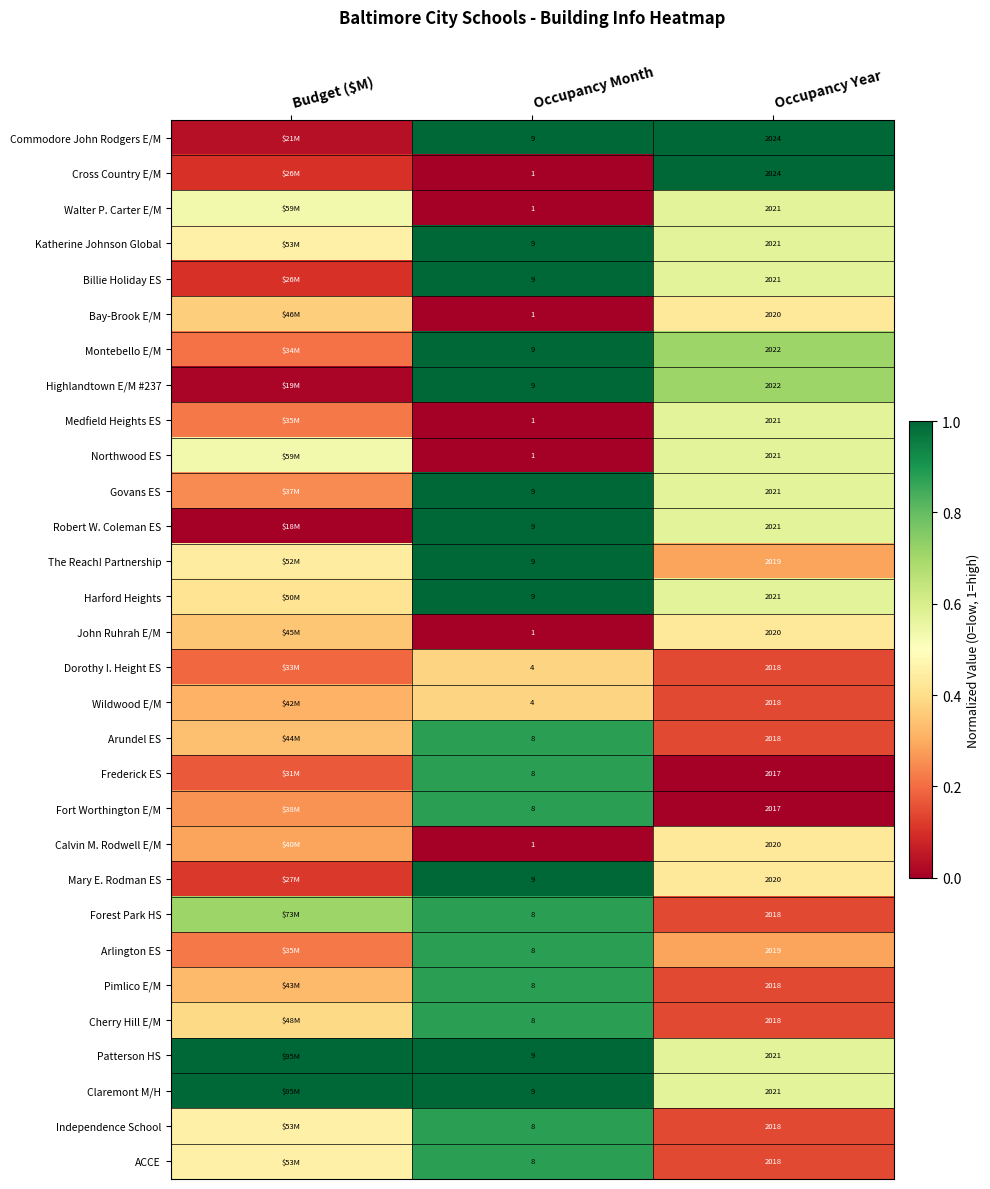

How many data points does each series have?

3